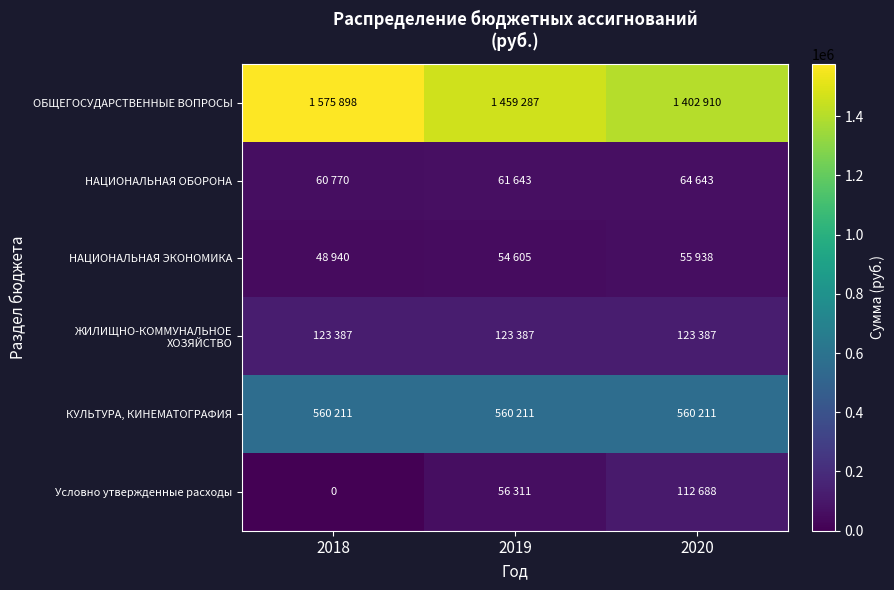

What is the difference between the maximum and minimum values in the Условно утвержденные расходы series?

112688